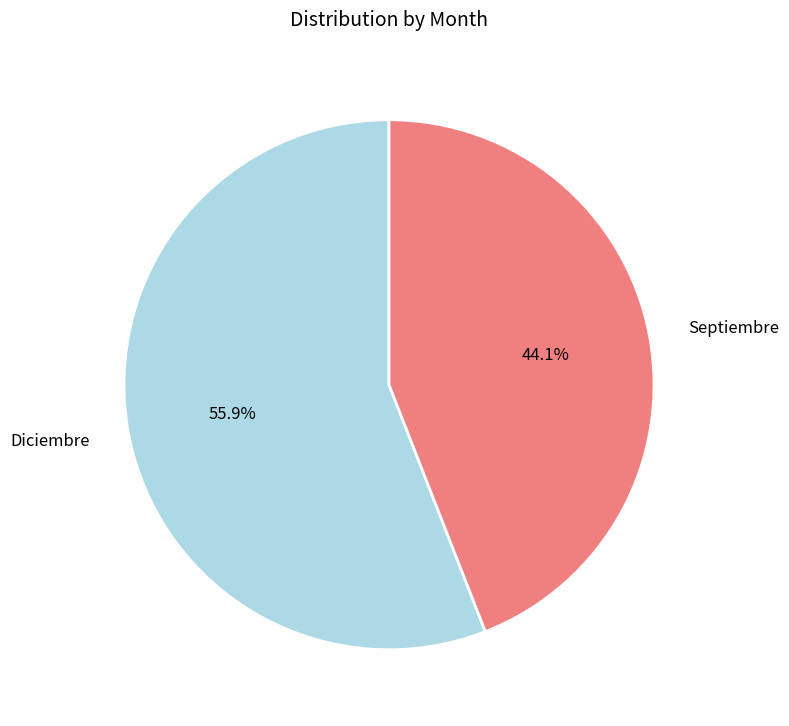

True or false: Septiembre accounts for 44% of the total.

True